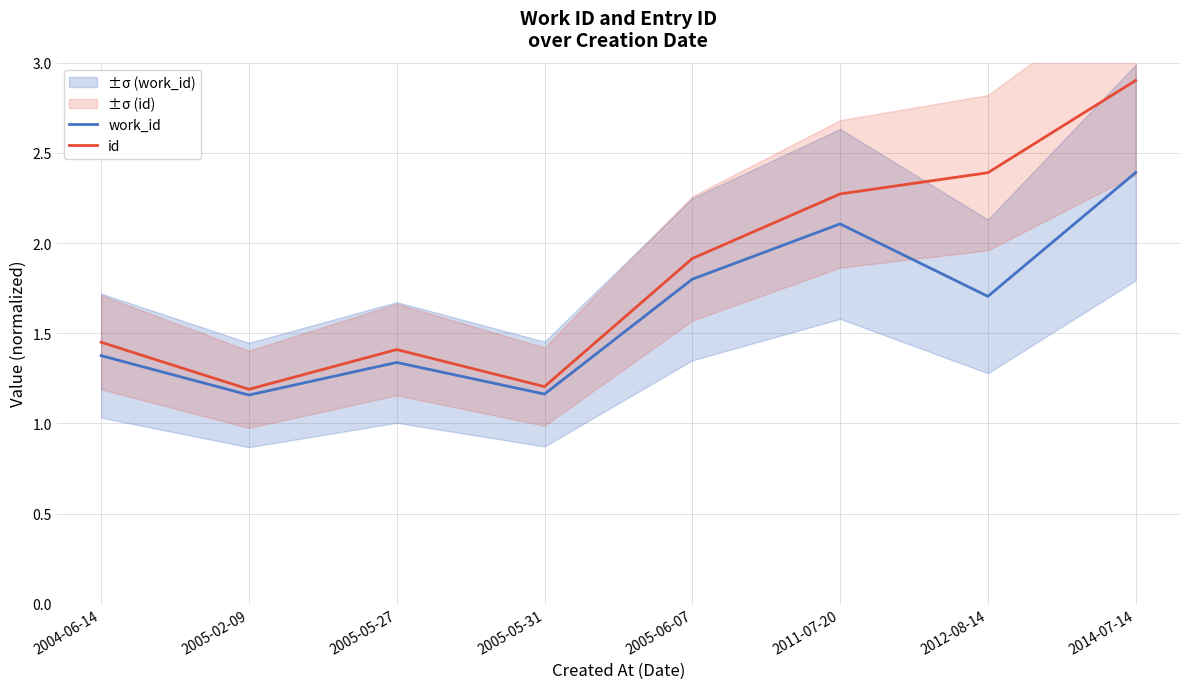

The id series shows 1.9 at 2005-05-27. True or false?

False